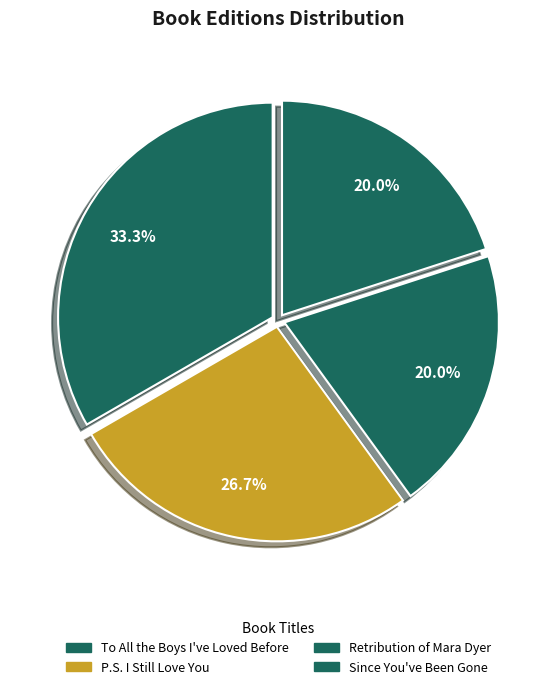

Is P.S. I Still Love You the majority of the pie?

No